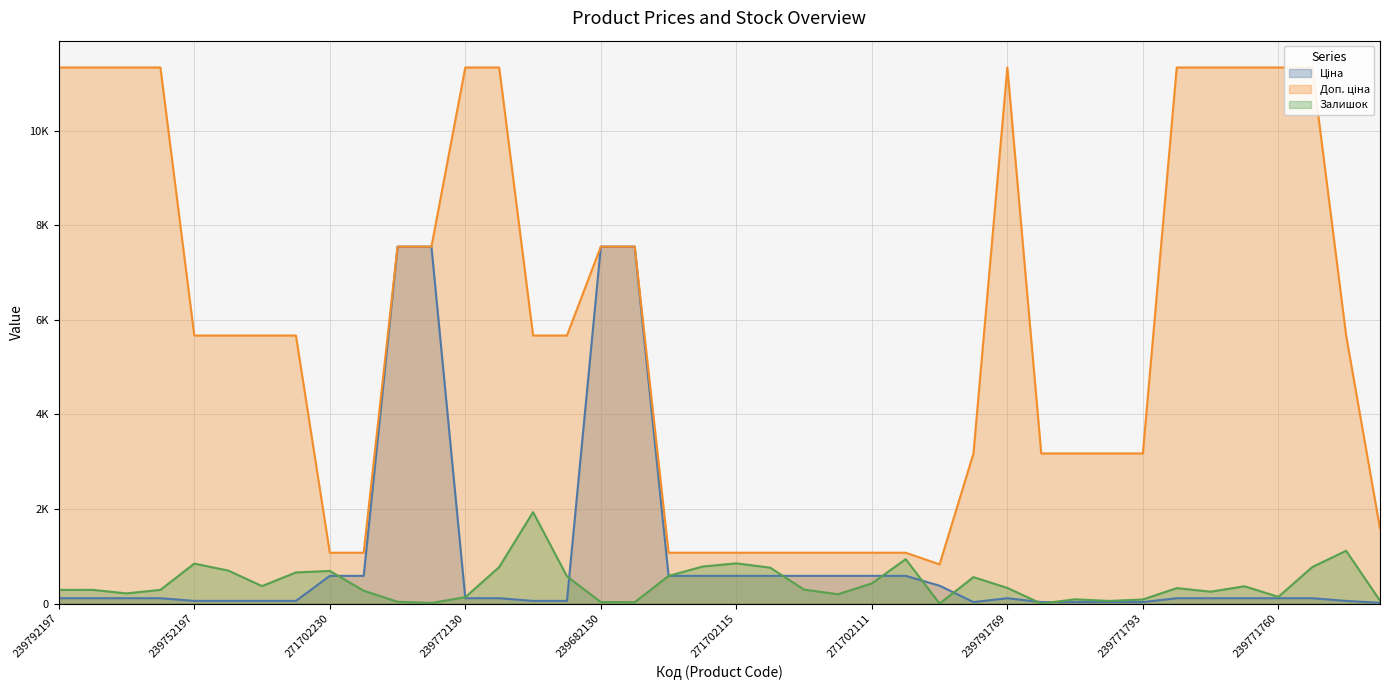

Reading right to left, what are all the values shown in this chart?

Ціна: 15.9	56.7	113.3	113.3	113.3	113.3	113.3	31.7	31.7	31.7	31.7	113.3	31.7	377.9	586.0	586.0	586.0	586.0	586.0	586.0	586.0	586.0	7545.9	7545.9	56.7	56.7	113.3	113.3	7545.9	7545.9	586.0	586.0	56.7	56.7	56.7	56.7	113.3	113.3	113.3	113.3
Доп. ціна: 1587.0	5667.0	11334.0	11334.0	11334.0	11334.0	11334.0	3174.0	3174.0	3174.0	3174.0	11334.0	3174.0	829.0	1074.5	1074.5	1074.5	1074.5	1074.5	1074.5	1074.5	1074.5	7545.9	7545.9	5667.0	5667.0	11334.0	11334.0	7545.9	7545.9	1074.5	1074.5	5667.0	5667.0	5667.0	5667.0	11334.0	11334.0	11334.0	11334.0
Залишок: 61.0	1117.0	772.0	142.0	366.0	251.0	327.0	86.0	56.0	90.0	0.0	331.0	559.0	0.0	939.0	426.0	197.0	295.0	759.0	851.0	782.0	585.0	28.0	32.0	576.0	1933.0	772.0	135.0	13.0	38.0	272.0	690.0	658.0	370.0	698.0	845.0	290.0	215.0	290.0	289.0